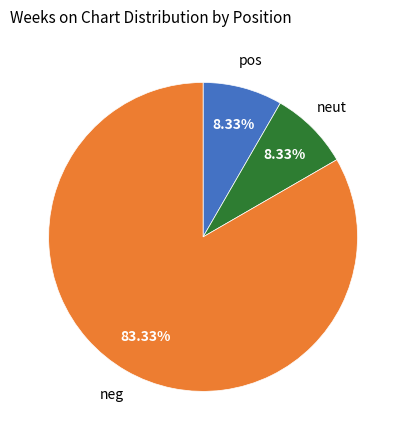

Count the number of slices in the pie.

3